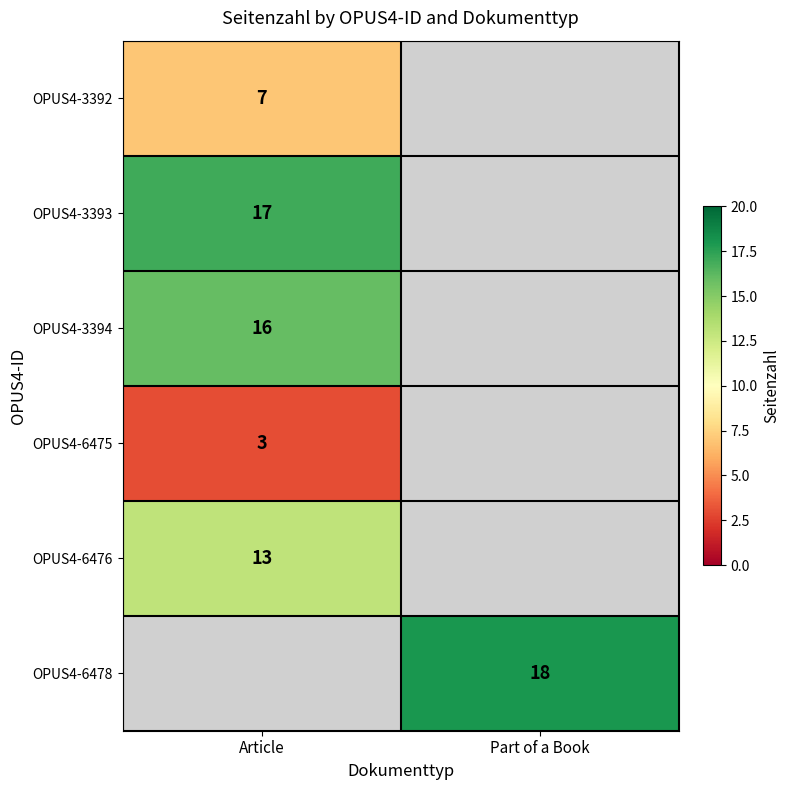

Is it true that OPUS4-6475 equals 3 at Article?

True